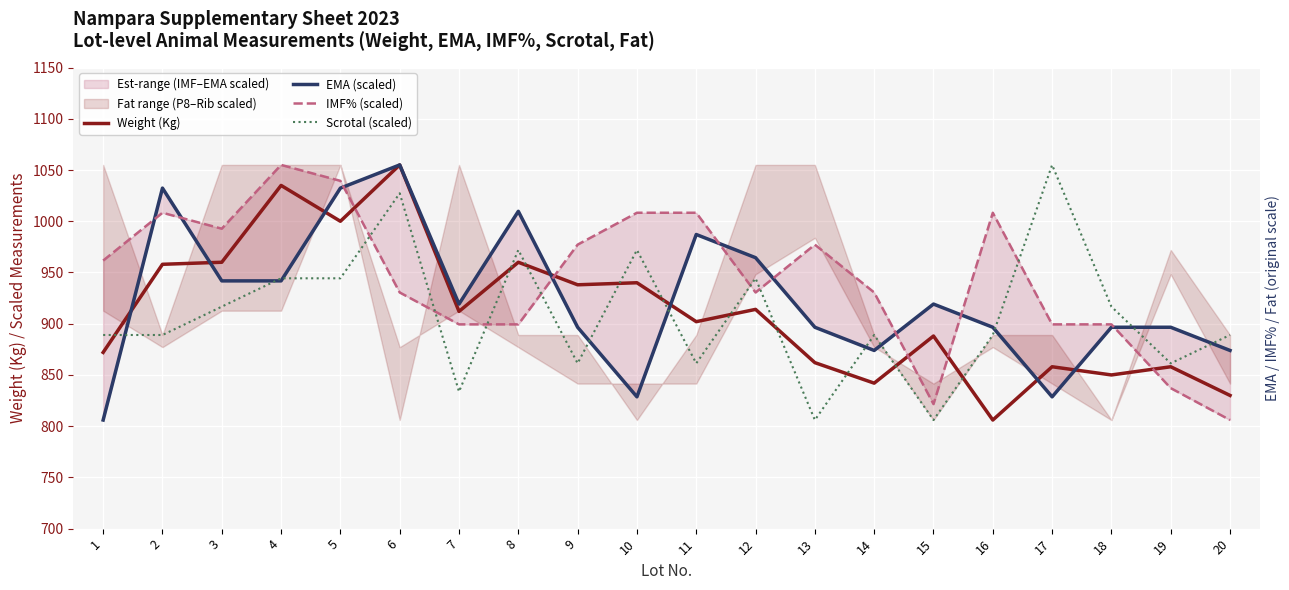

Where does the IMF% (scaled) series first go above 961?

1